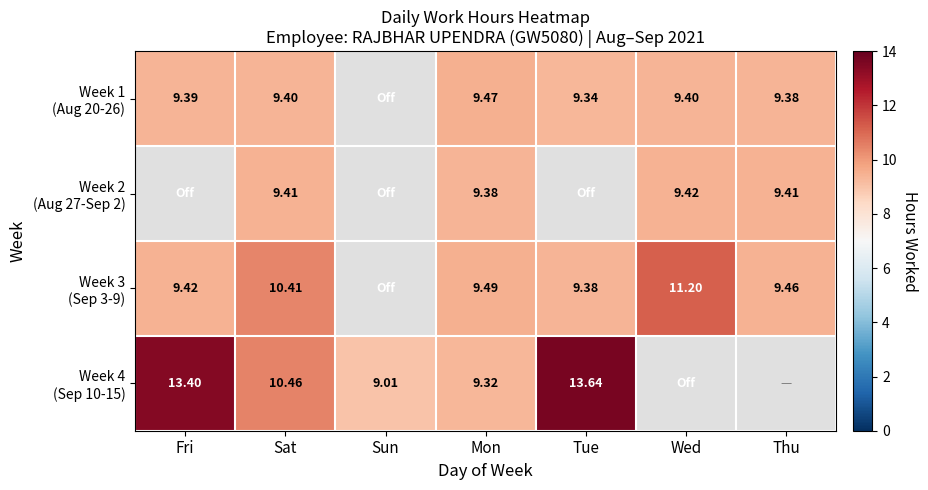

How many values in Week 3 (Sep 3-9) are above zero?

6